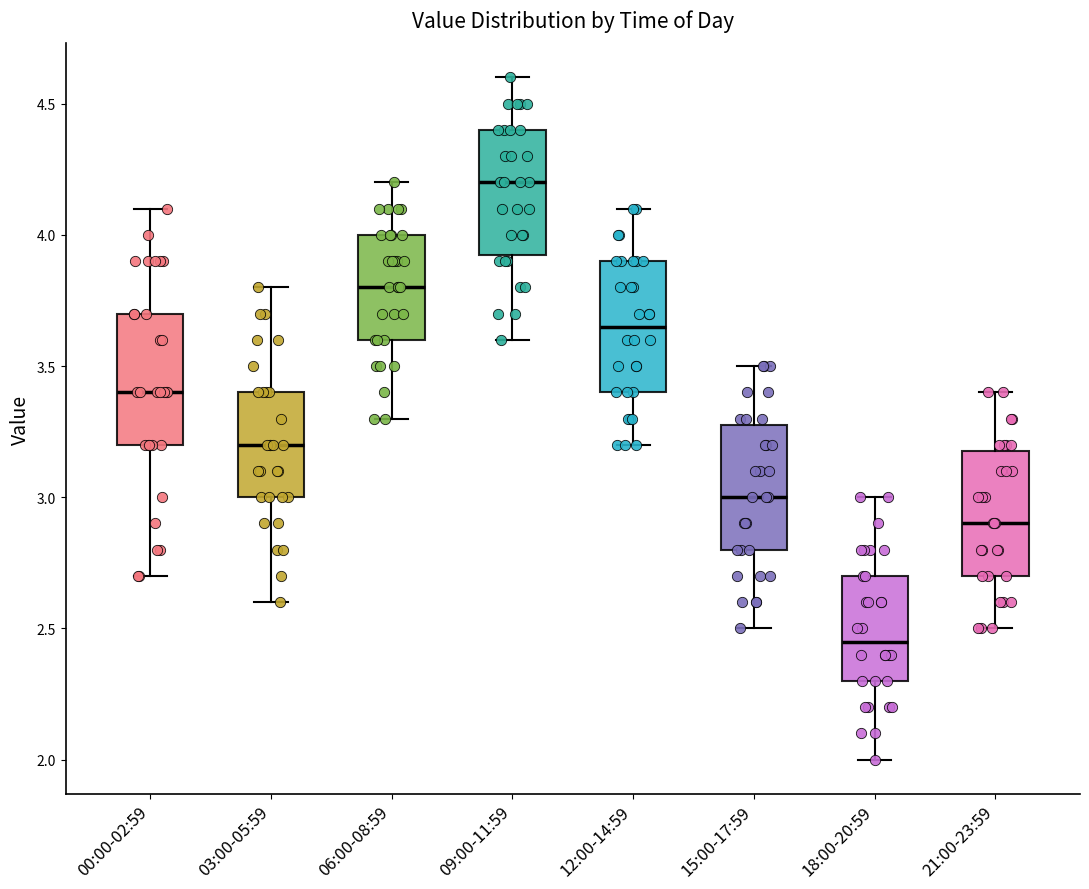

Reading left to right, read every box against the y-axis: the position of its median line, the range the box covers, and the ends of its whiskers. The values are not printed on the chart, so give them approximately, as read against the axis.

00:00-02:59: median 3.40, box 3.20 to 3.70, whiskers 2.70 to 4.10
03:00-05:59: median 3.20, box 3.00 to 3.40, whiskers 2.60 to 3.80
06:00-08:59: median 3.80, box 3.60 to 4.00, whiskers 3.30 to 4.20
09:00-11:59: median 4.20, box 3.95 to 4.40, whiskers 3.60 to 4.60
12:00-14:59: median 3.65, box 3.40 to 3.90, whiskers 3.20 to 4.10
15:00-17:59: median 3.00, box 2.80 to 3.30, whiskers 2.50 to 3.50
18:00-20:59: median 2.45, box 2.30 to 2.70, whiskers 2.00 to 3.00
21:00-23:59: median 2.90, box 2.70 to 3.20, whiskers 2.50 to 3.40